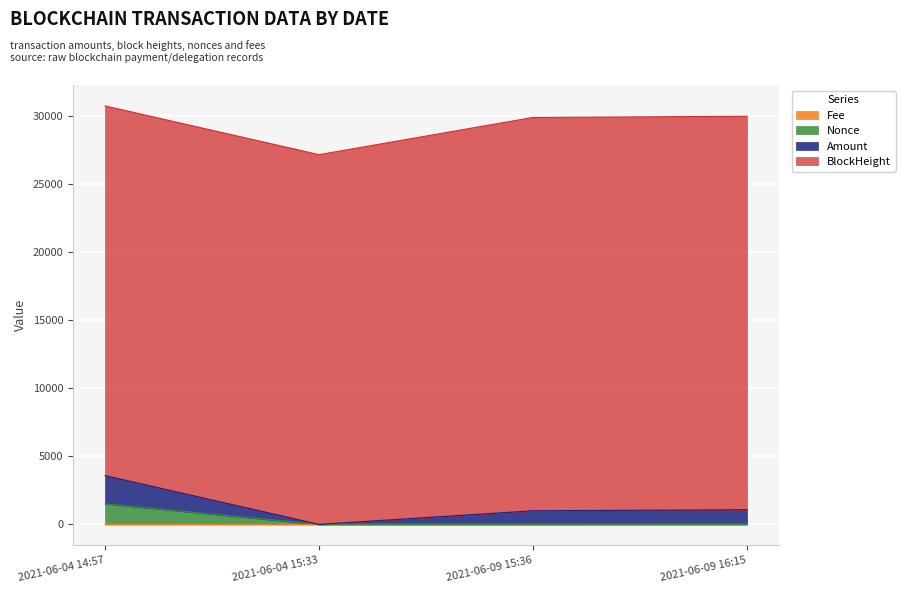

True or false: Nonce and Fee cross at least once.

False